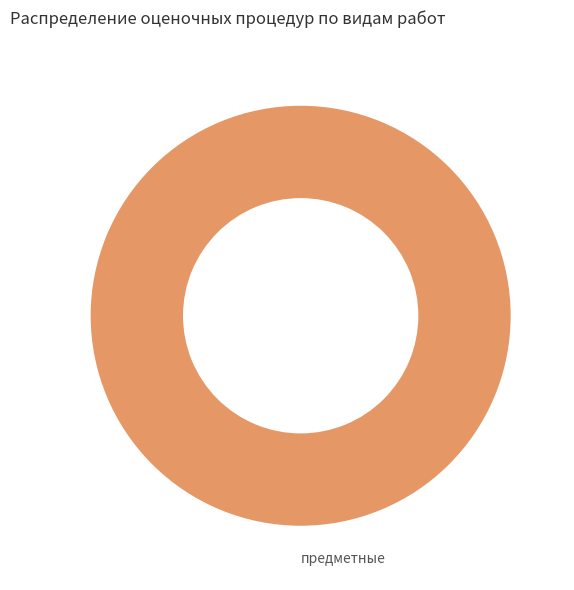

Rank the categories by value from lowest to highest.

предметные